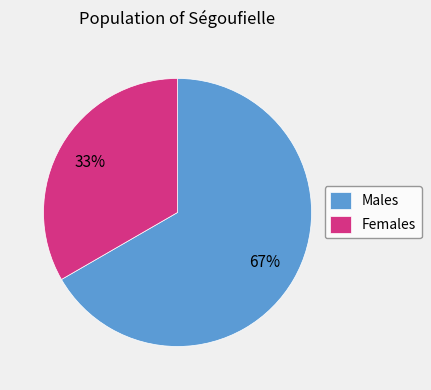

Combined, do Females and Males account for over 50%?

Yes